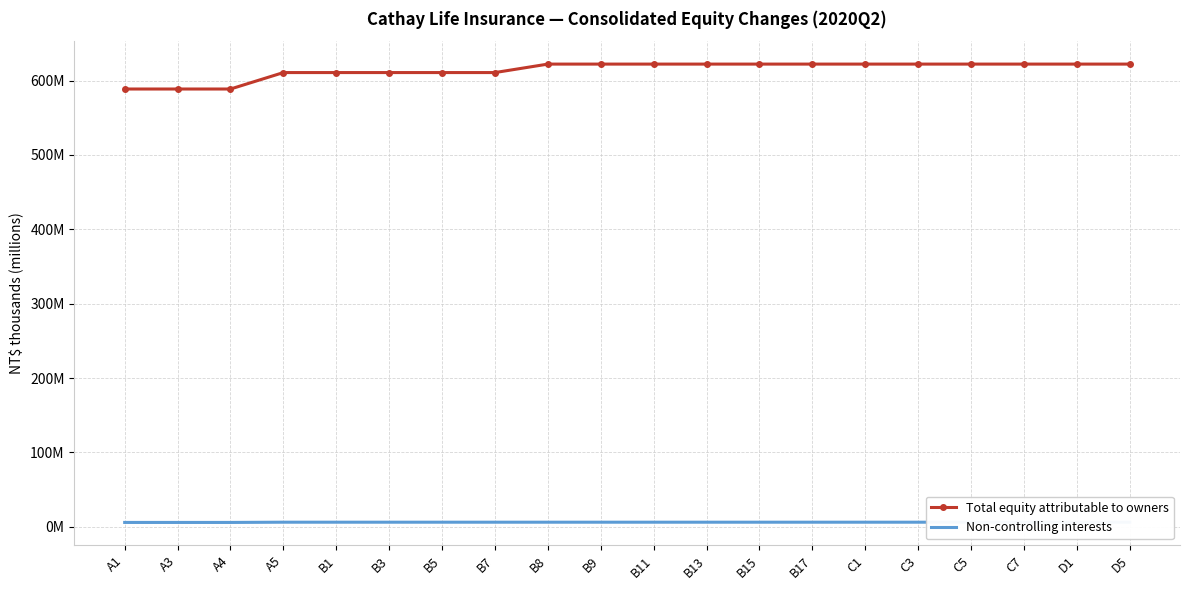

Which has a higher value, B15 or A4?

B15